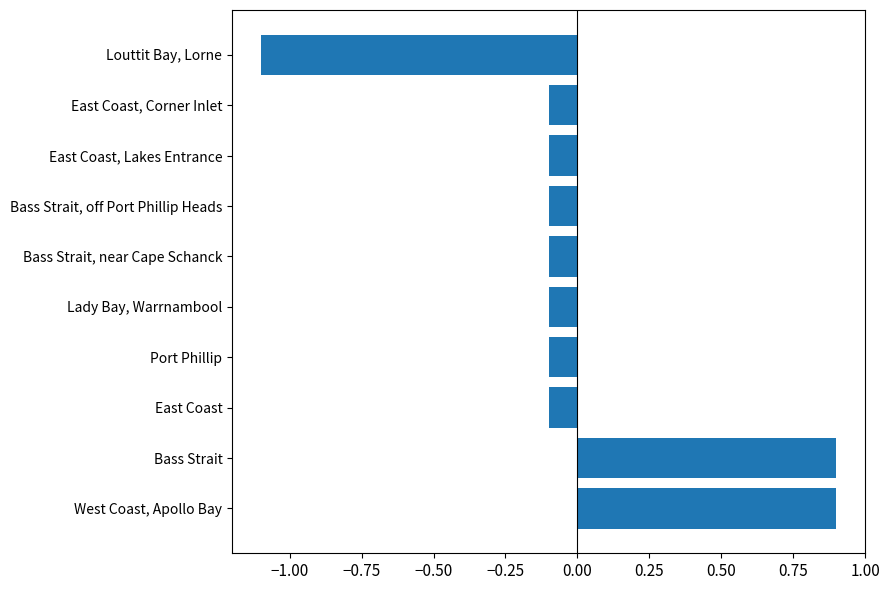

Reading bottom to top, transcribe all the data shown in this chart.

West Coast, Apollo Bay=0.9	Bass Strait=0.9	East Coast=-0.1	Port Phillip=-0.1	Lady Bay, Warrnambool=-0.1	Bass Strait, near Cape Schanck=-0.1	Bass Strait, off Port Phillip Heads=-0.1	East Coast, Lakes Entrance=-0.1	East Coast, Corner Inlet=-0.1	Louttit Bay, Lorne=-1.1